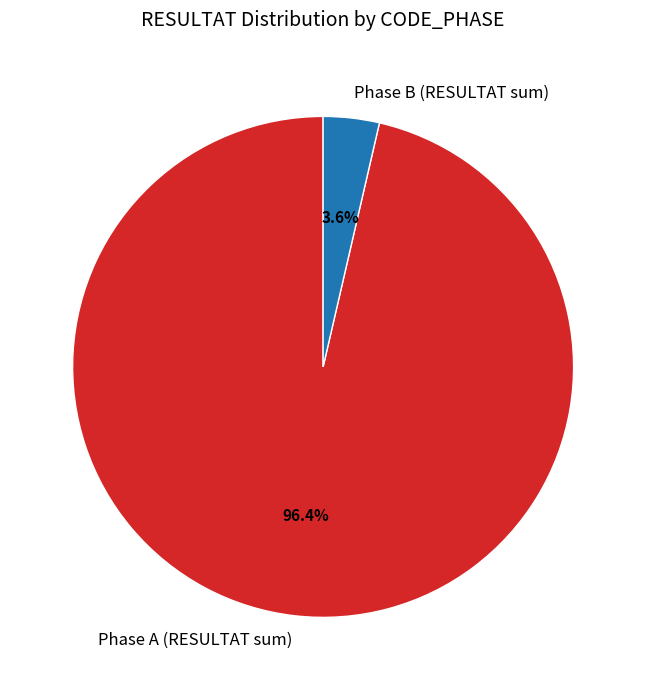

Do Phase B (RESULTAT sum) and Phase A (RESULTAT sum) together represent more than half of the pie?

Yes